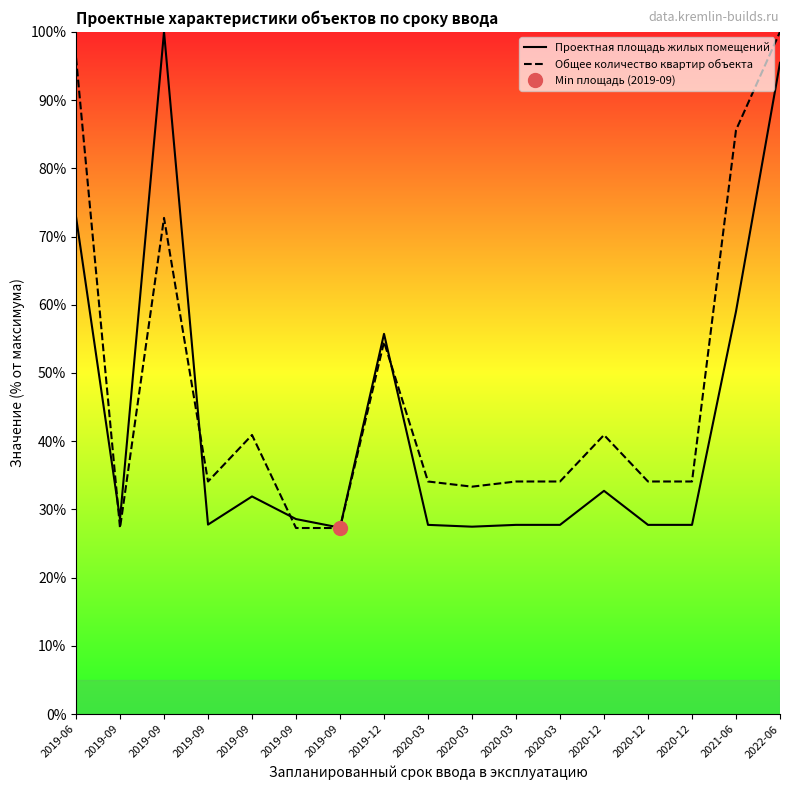

True or false: Общее количество квартир объекта has more than 2 interior local peaks.

True